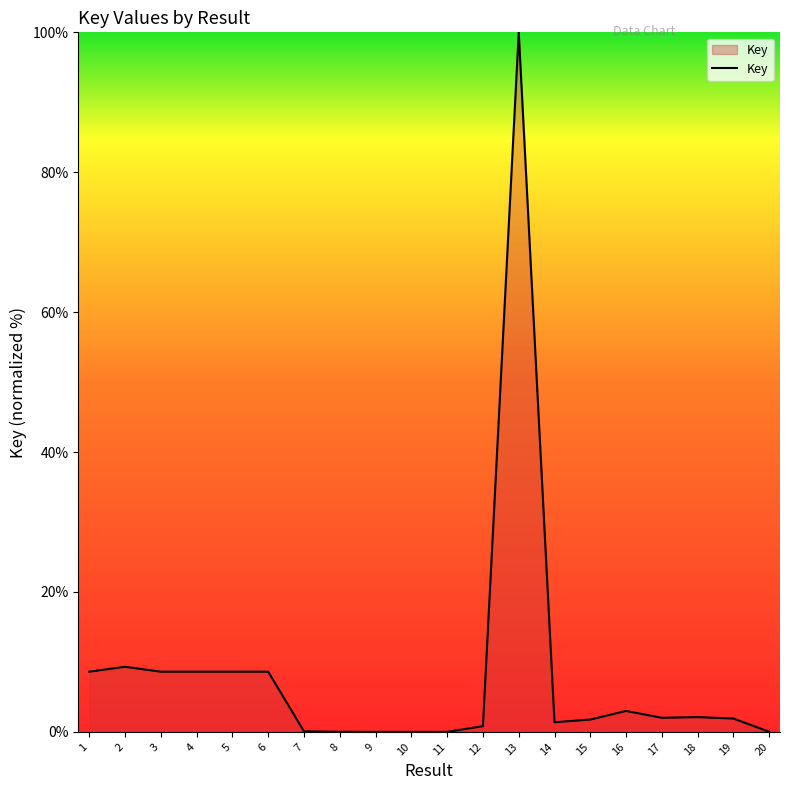

What is the difference between the maximum and minimum values?

100.0